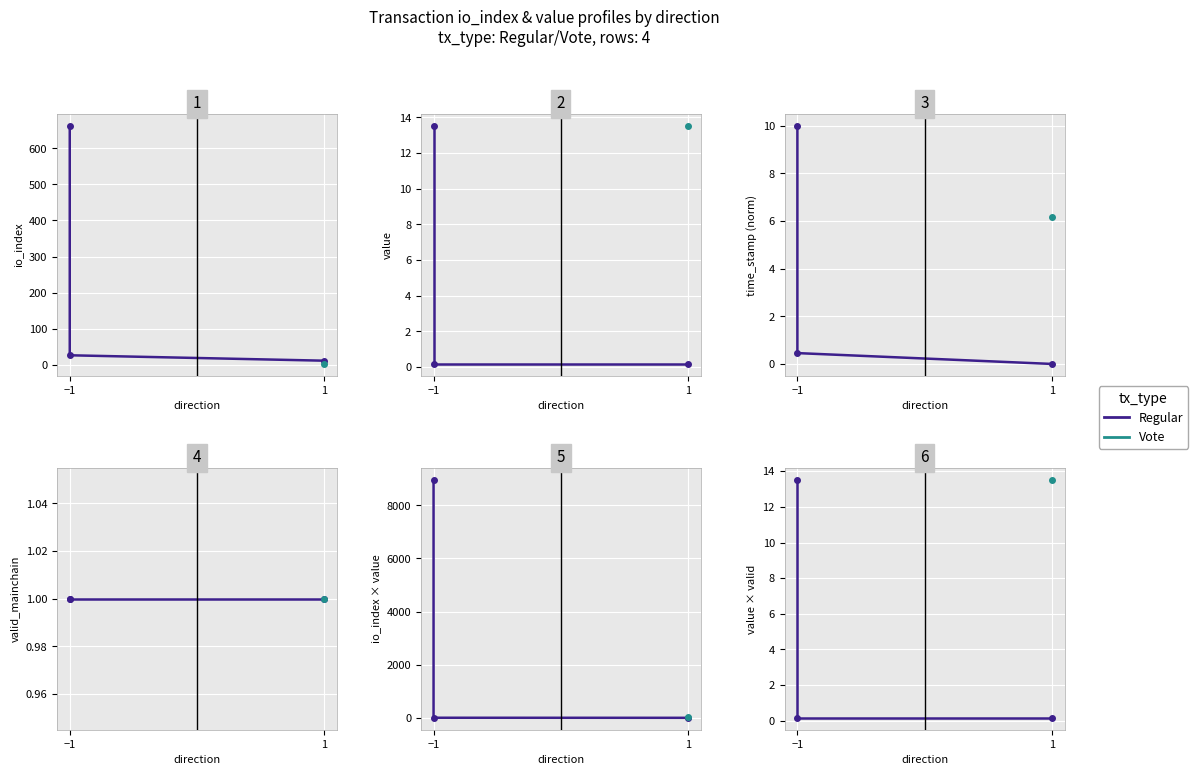

Which has a higher value, 1 or −1?

1